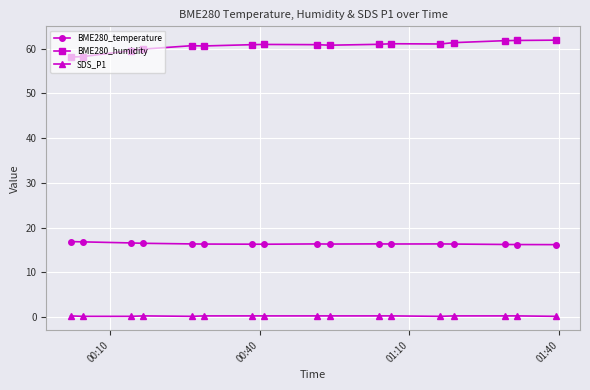

List the series in order of their peak value, highest first.

BME280_humidity, BME280_temperature, SDS_P1